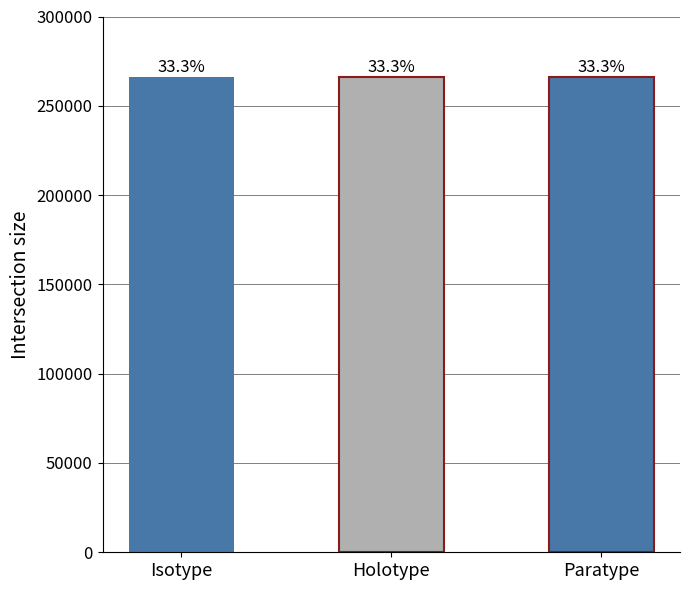

True or false: the data shows 266165 at Paratype.

True